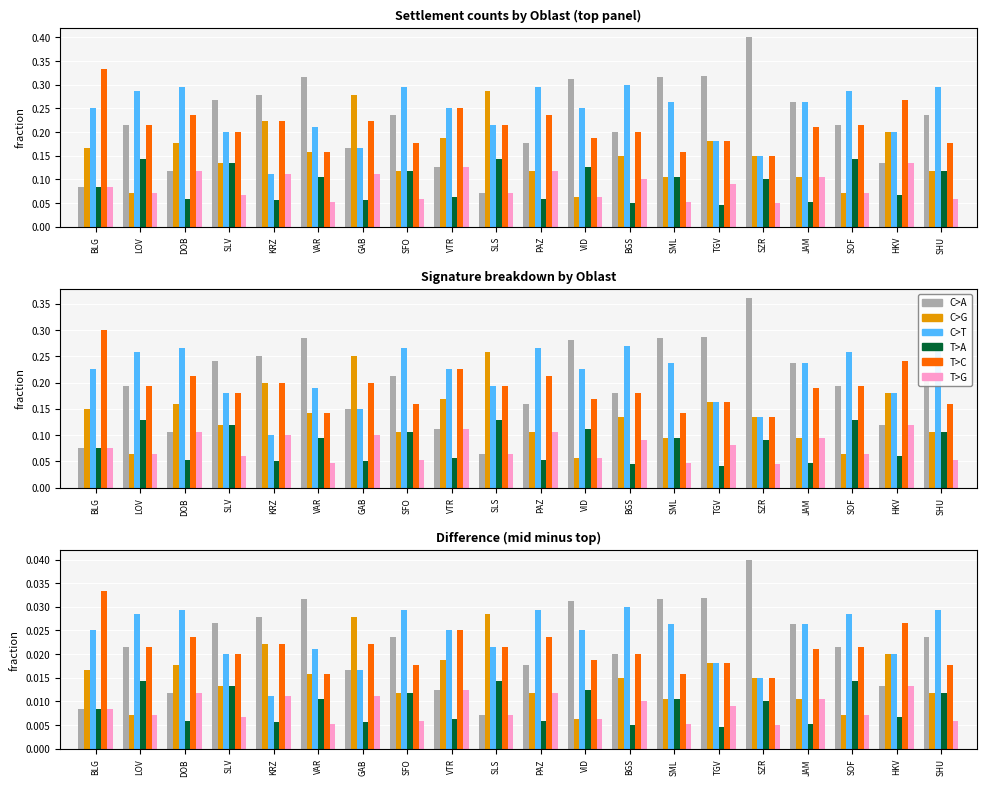

What is the sum of all C>G values?

0.3